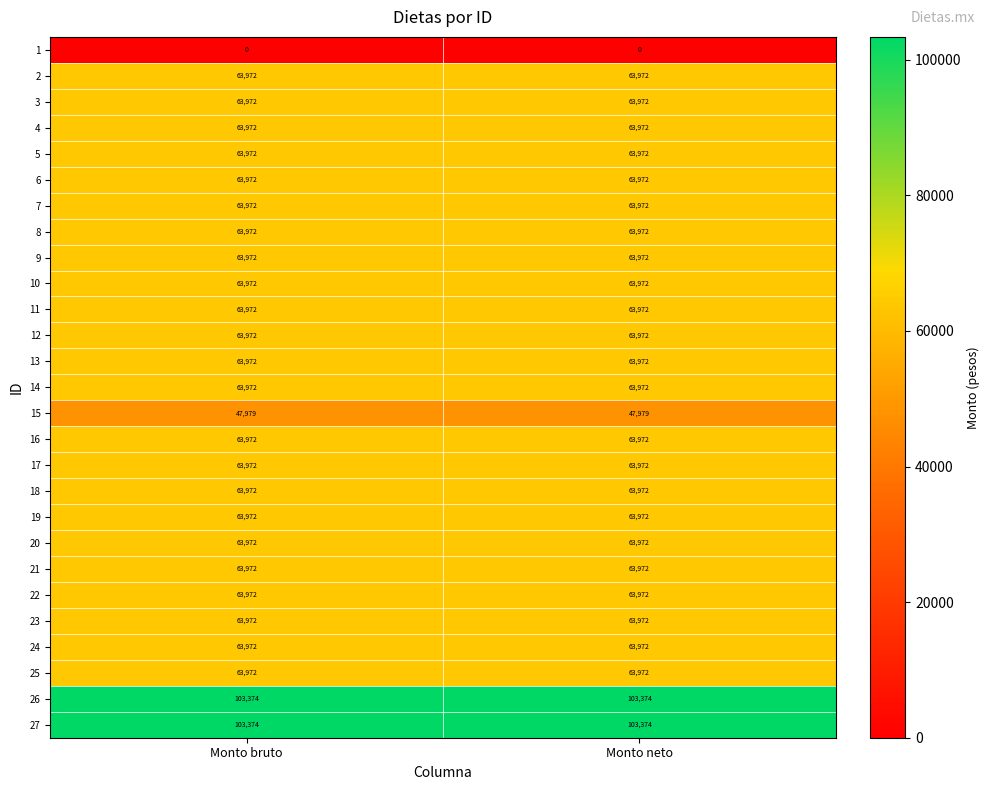

The 4 series shows 63972 at Monto bruto. True or false?

True